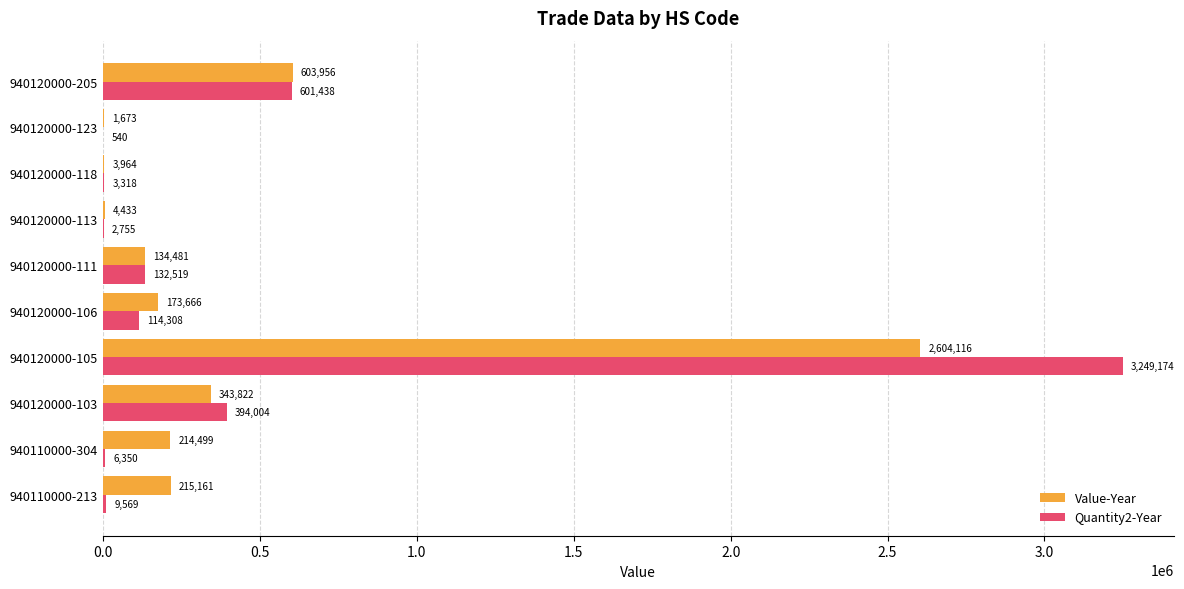

At which category is the sum across all series the highest?

940120000-105